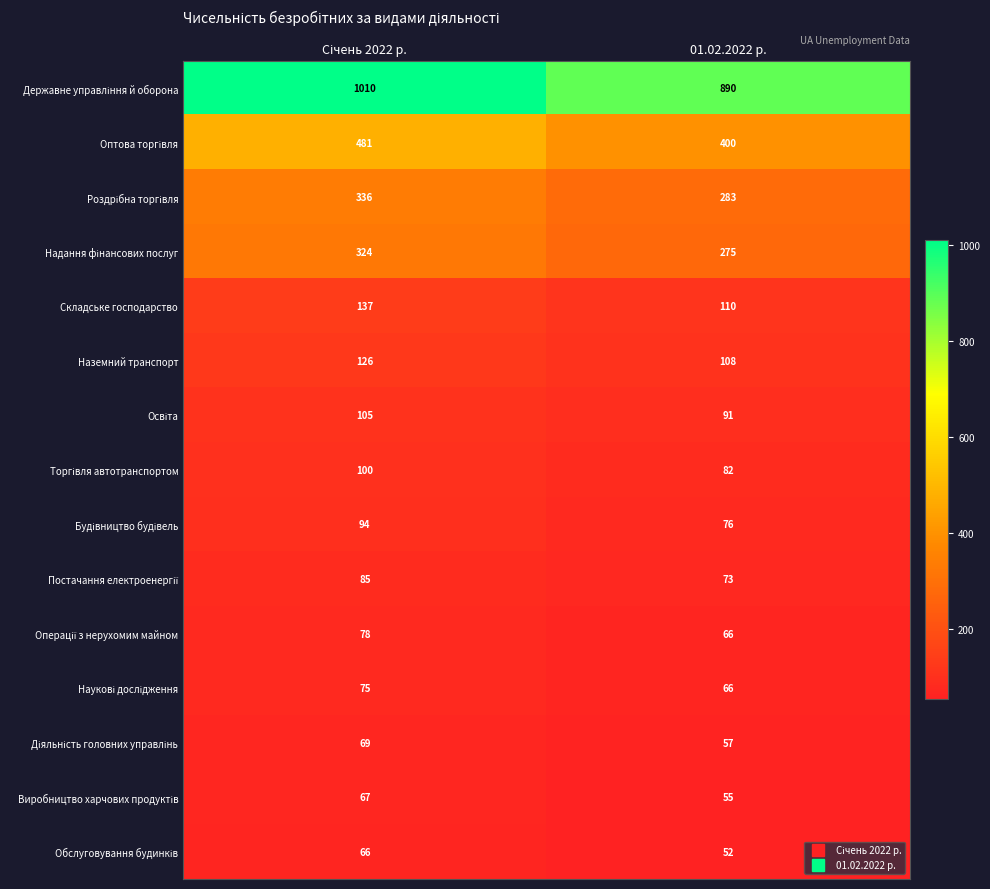

What is the difference between the highest and lowest values at 01.02.2022 р.?

838